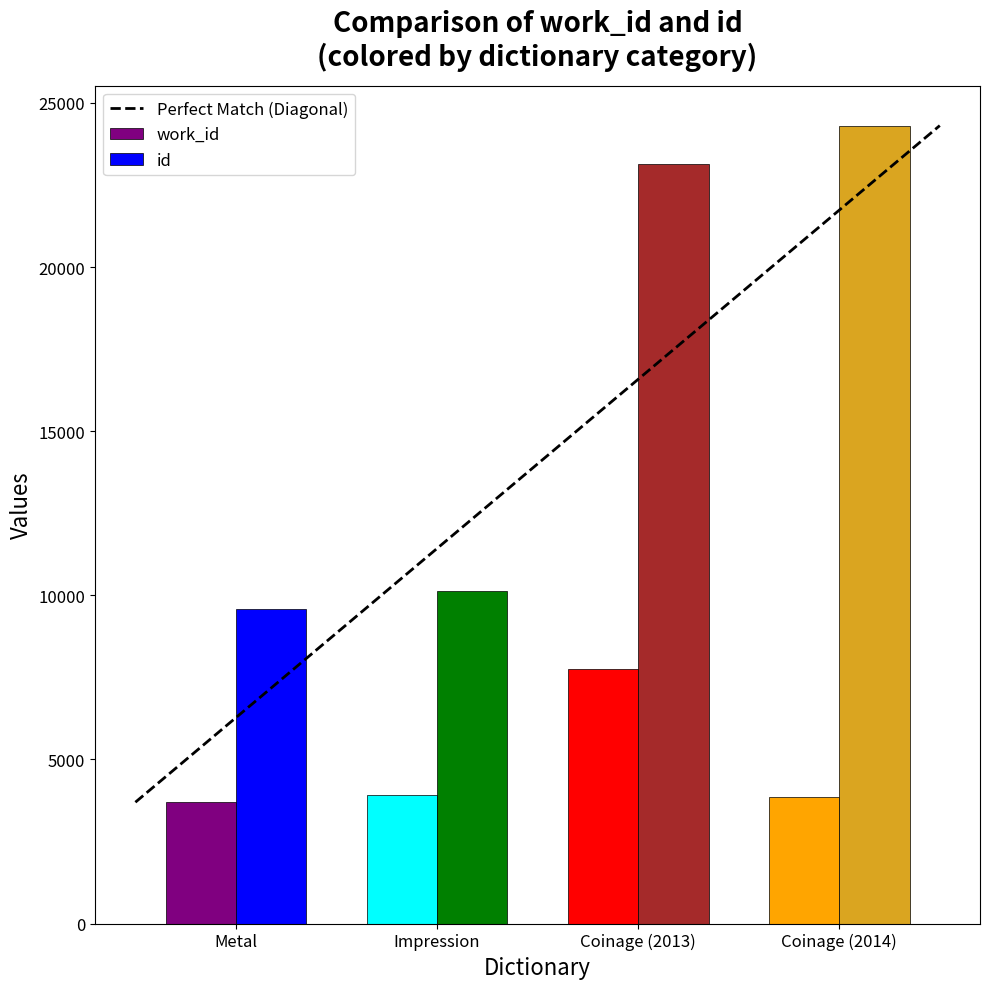

What is the label of the 3rd bar from the right?

Impression